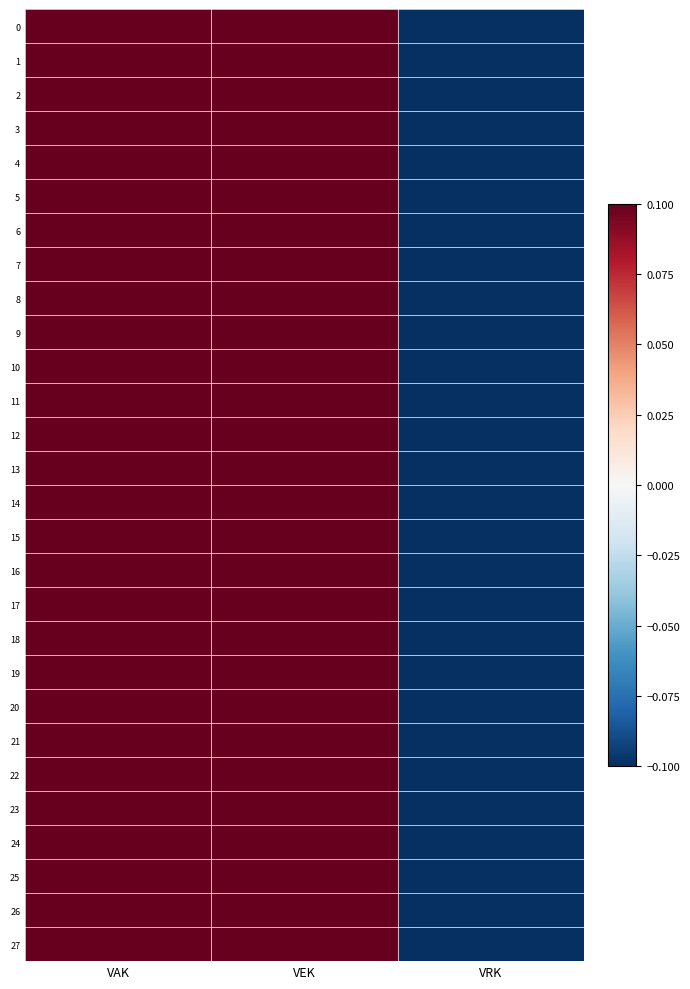

Rank the series by their maximum value, from highest to lowest.

0, 1, 2, 3, 4, 5, 6, 7, 8, 9, 10, 11, 12, 13, 14, 15, 16, 17, 18, 19, 20, 21, 22, 23, 24, 25, 26, 27